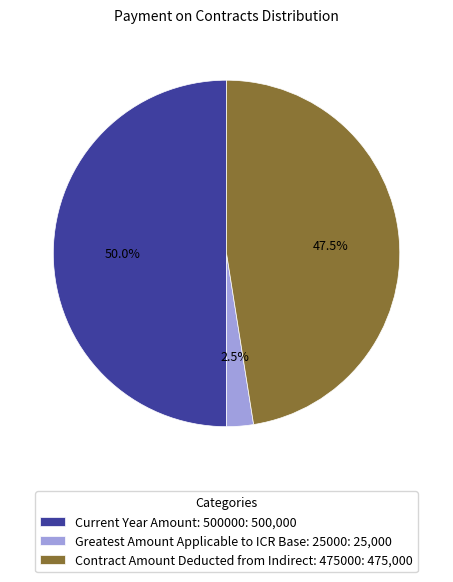

Does Greatest Amount Applicable to ICR Base: 25000: 25,000 represent more than half of the total?

No